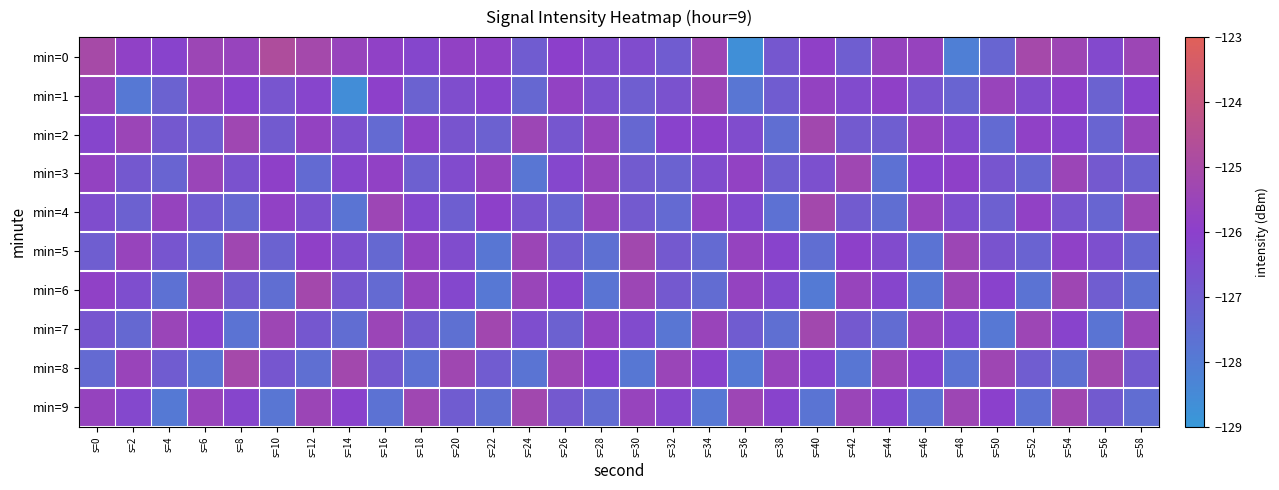

Which series has the largest range (max minus min)?

min=0